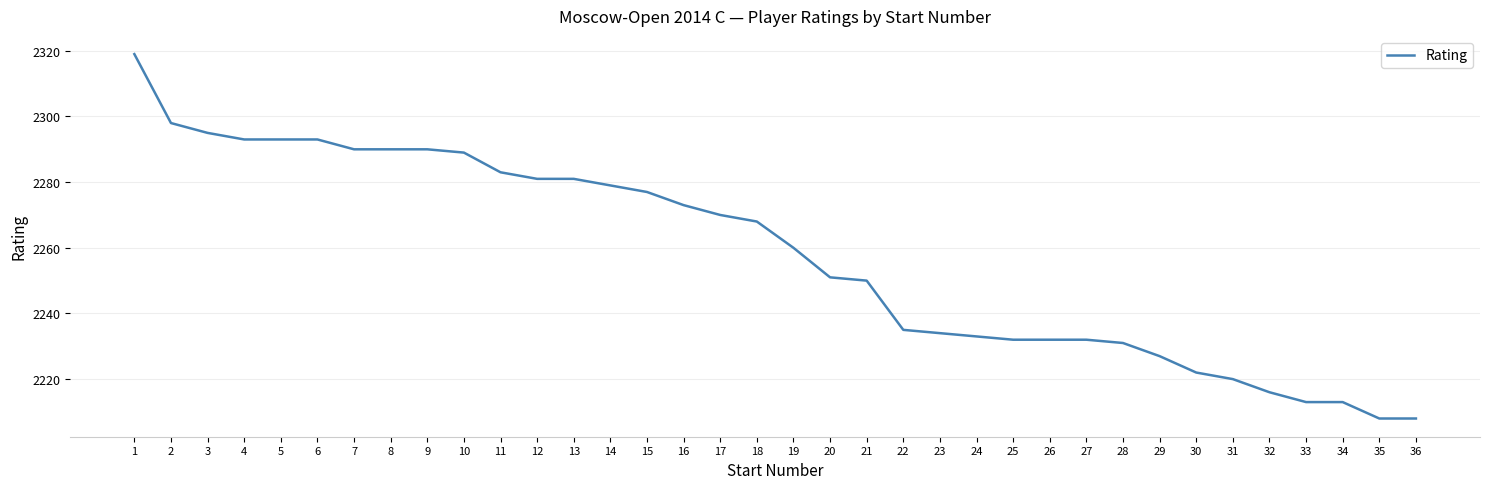

The value at 27 is 2232. True or false?

True